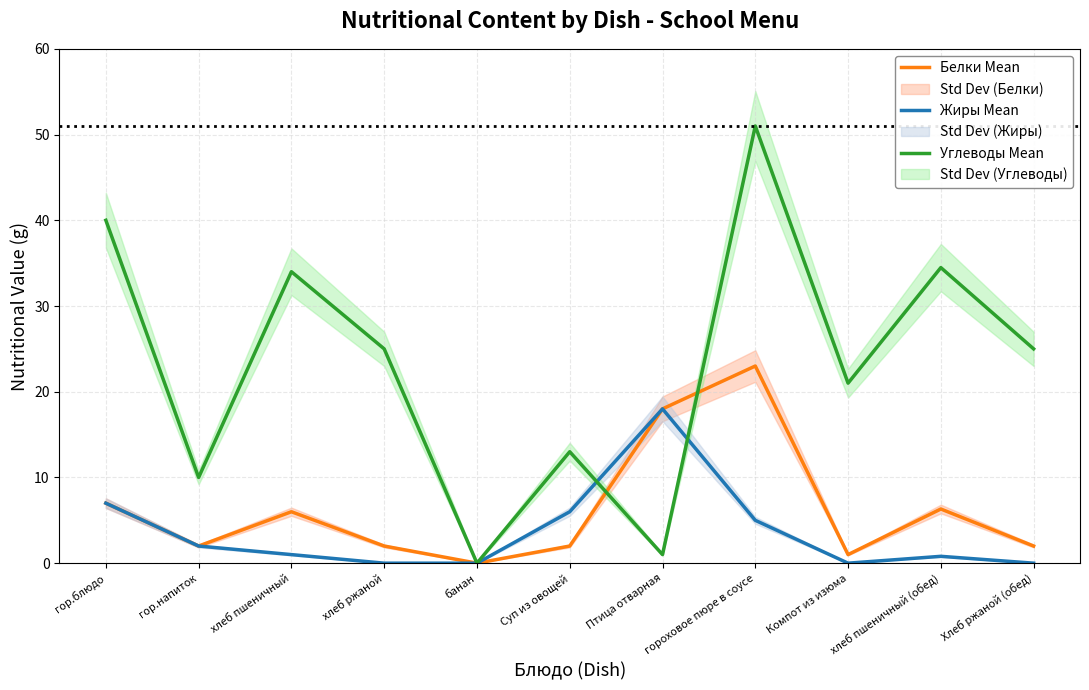

How many data points does each series have?

11